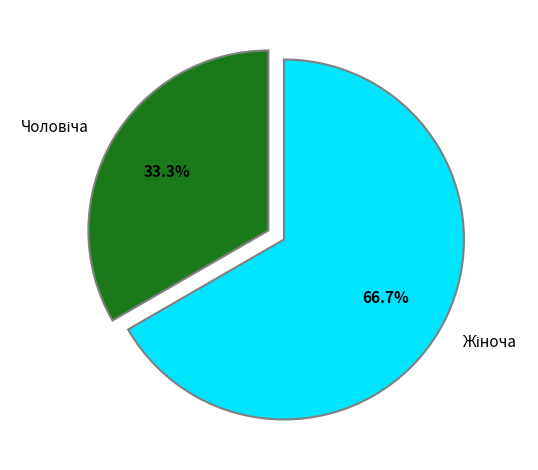

Is there any slice that represents more than half of the pie?

Yes